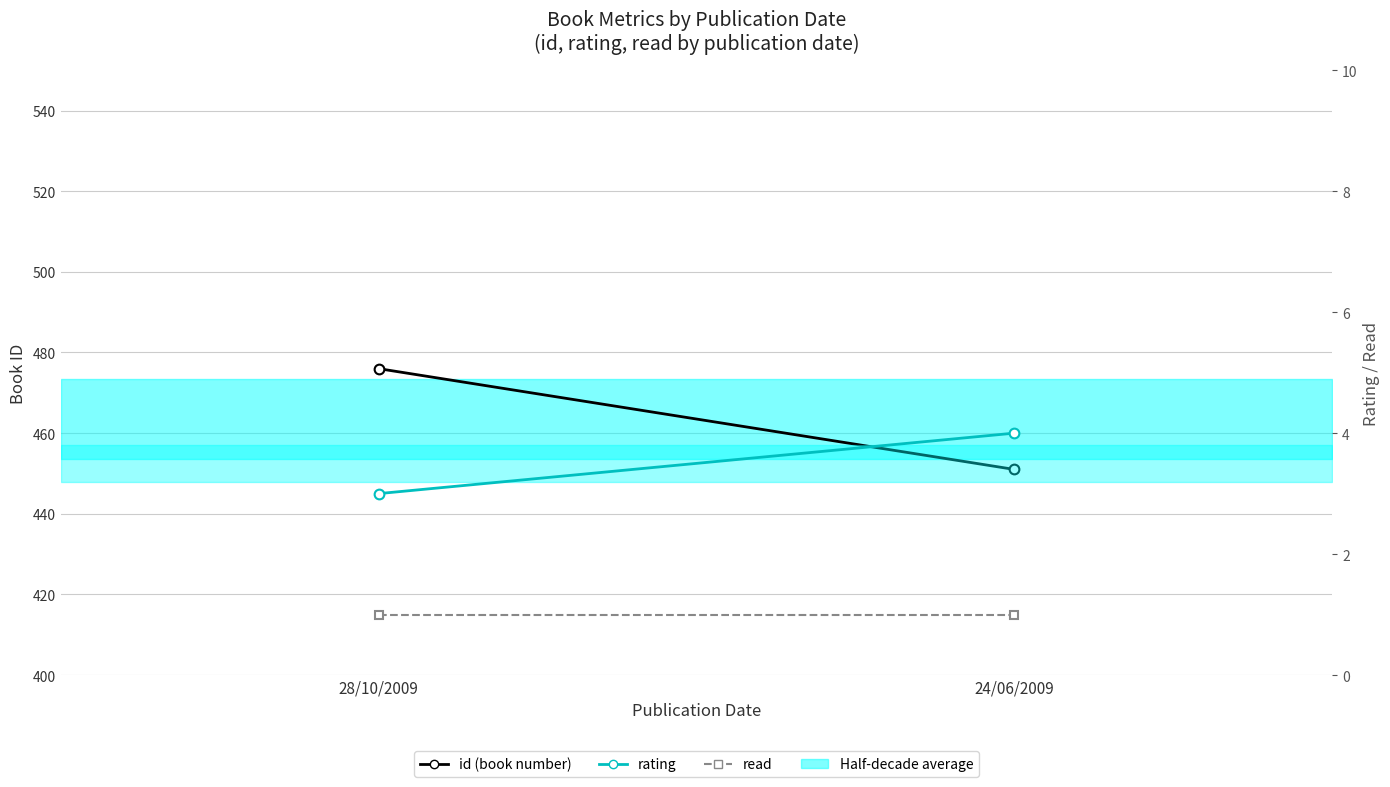

What is the maximum value for read?

1